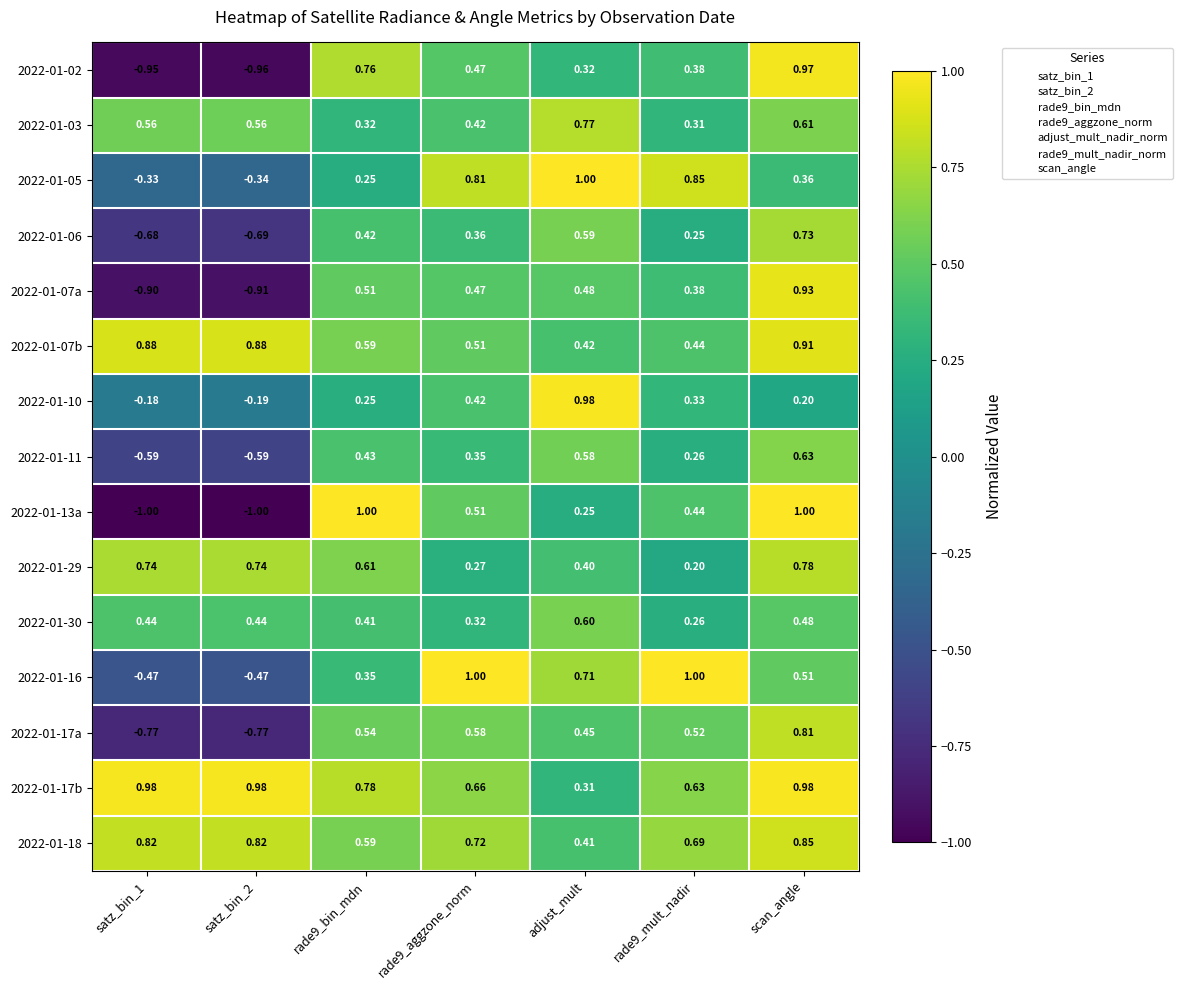

At which category is the sum across all series the highest?

scan_angle